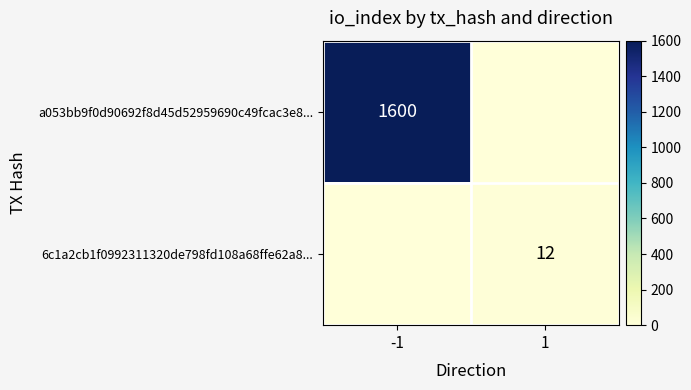

Is the value of 6c1a2cb1f0992311320de798fd108a68ffe62a8... at 1 greater than the value of a053bb9f0d90692f8d45d52959690c49fcac3e8... at -1?

No